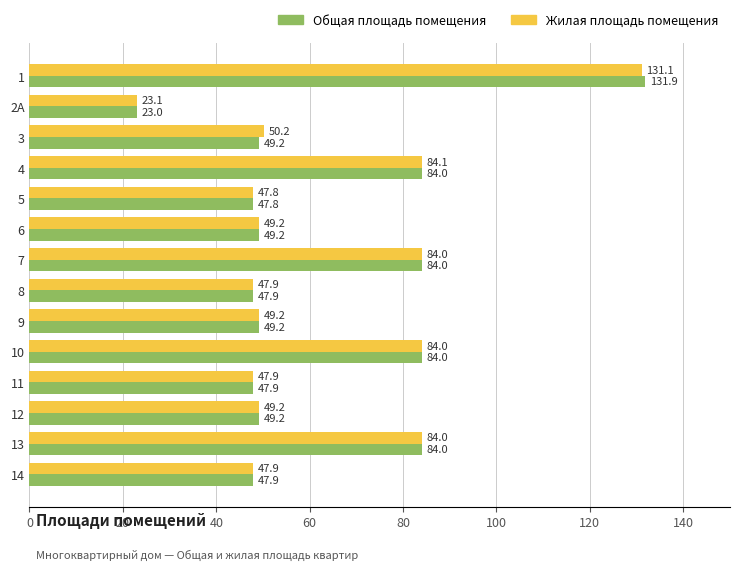

What is the average value of the Общая площадь помещения series?

62.8